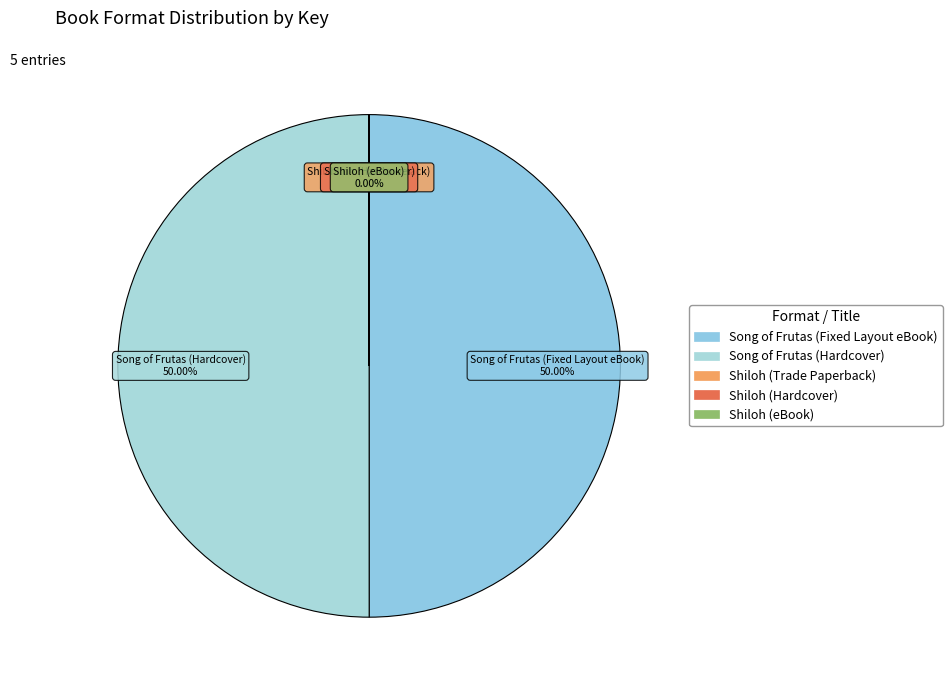

To the nearest percent, what is the combined percentage of Song of Frutas (Hardcover) and Shiloh (eBook)?

50%